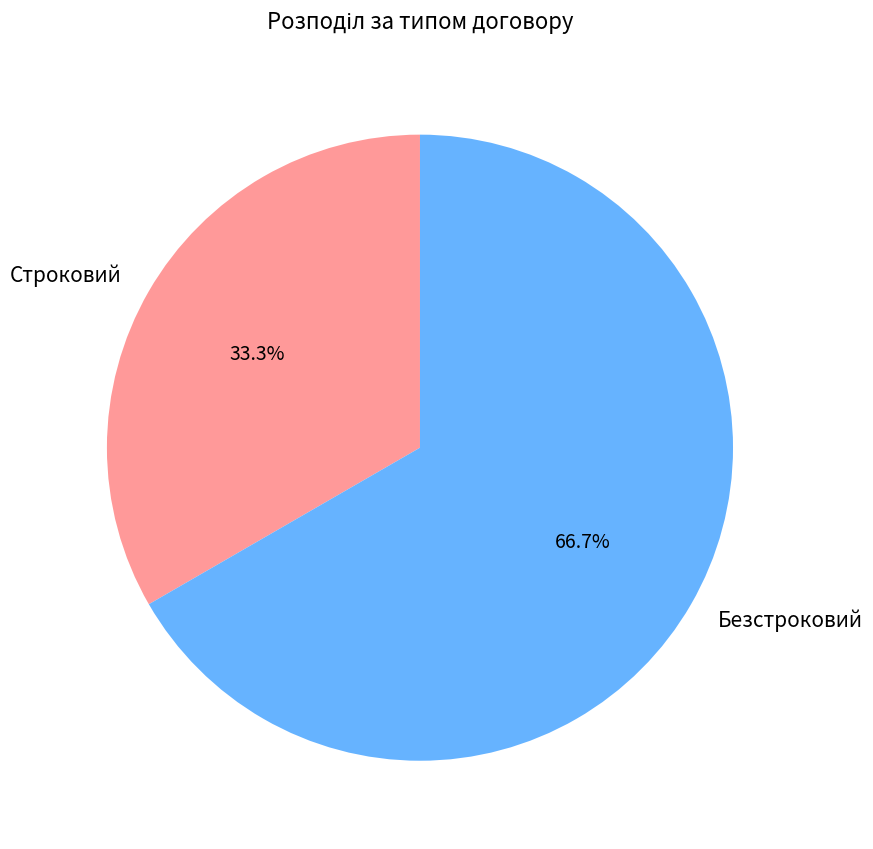

To the nearest percent, what portion does Безстроковий represent?

67%